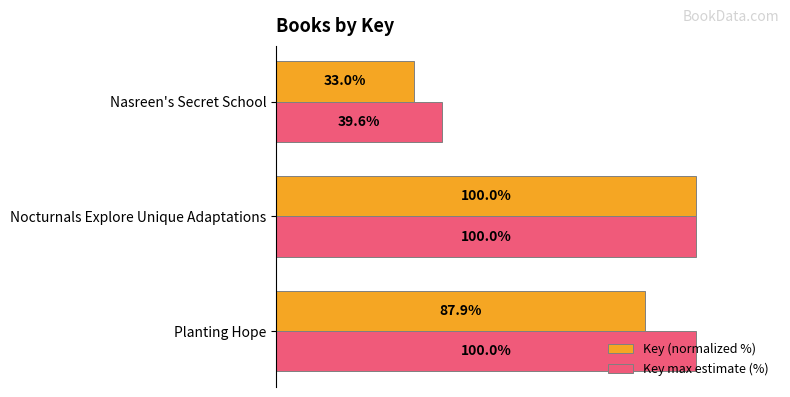

List the labels in order of Key (normalized %) value, largest first.

Nocturnals Explore Unique Adaptations, Planting Hope, Nasreen's Secret School